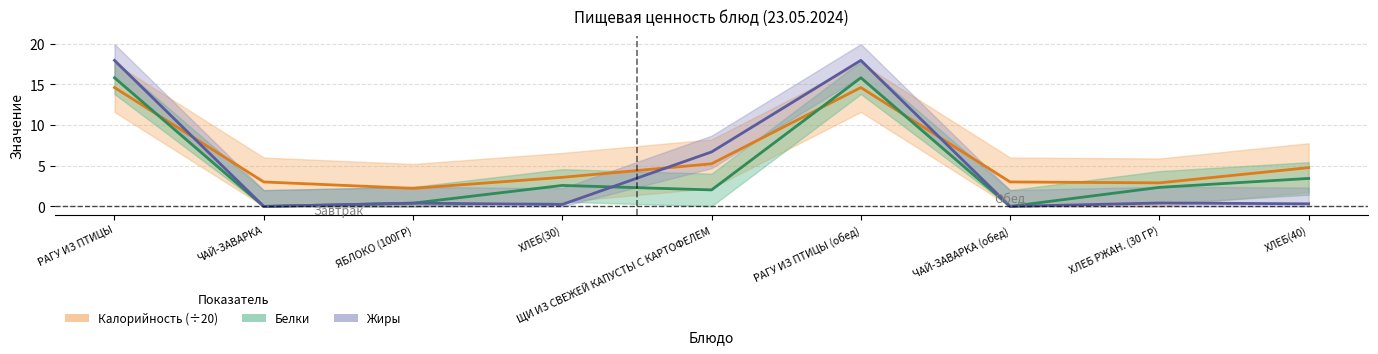

What position from the right is ХЛЕБ(40)?

1